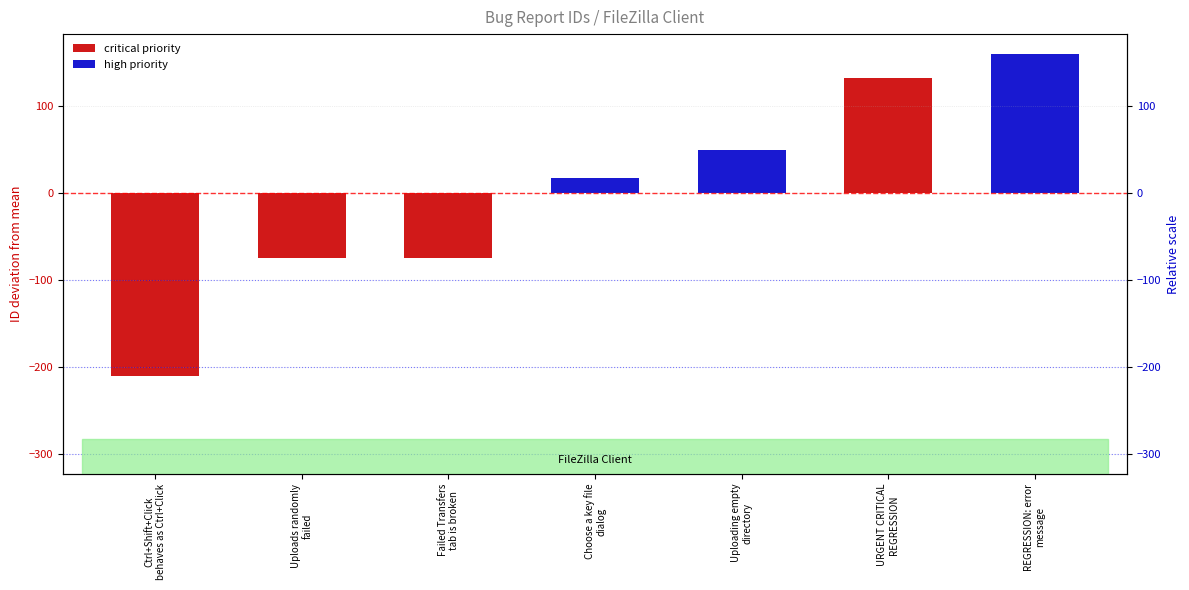

Reading left to right, what are all the values shown in this chart?

critical priority: -210	-75	-74	0	0	132	0
high priority: 0	0	0	17	50	0	160